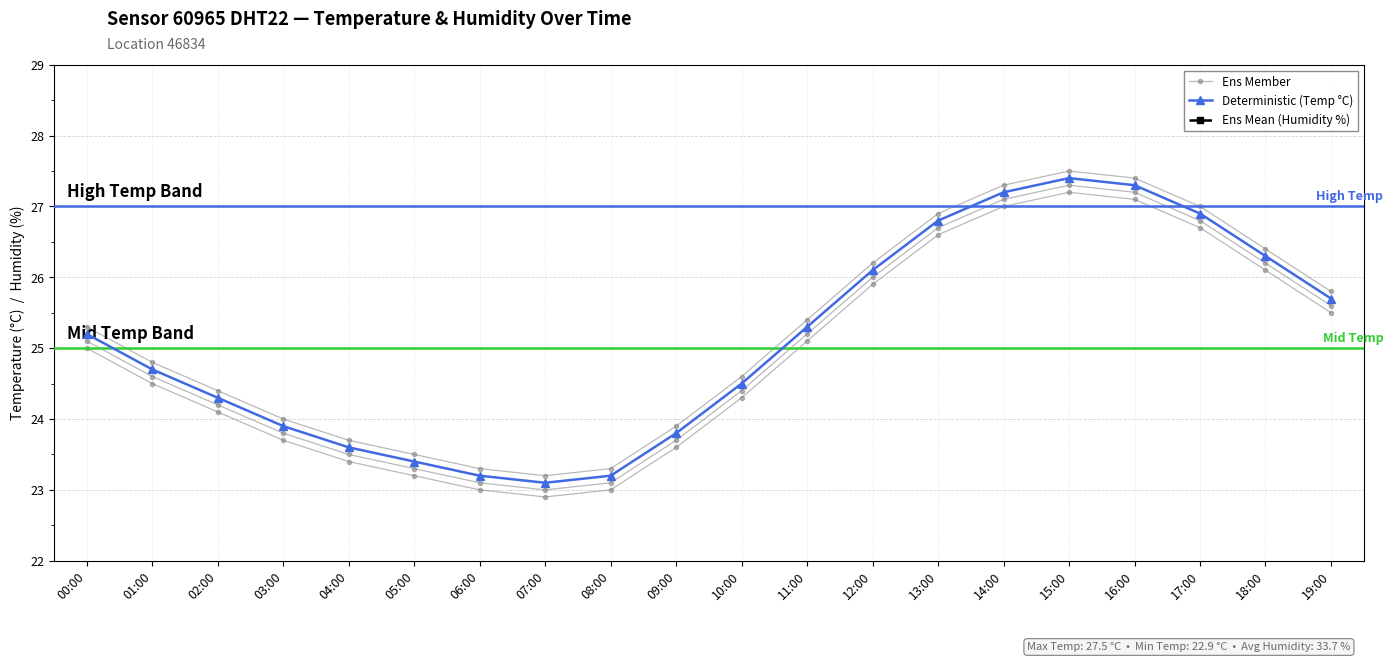

What is the label of the 15th point from the right?

05:00